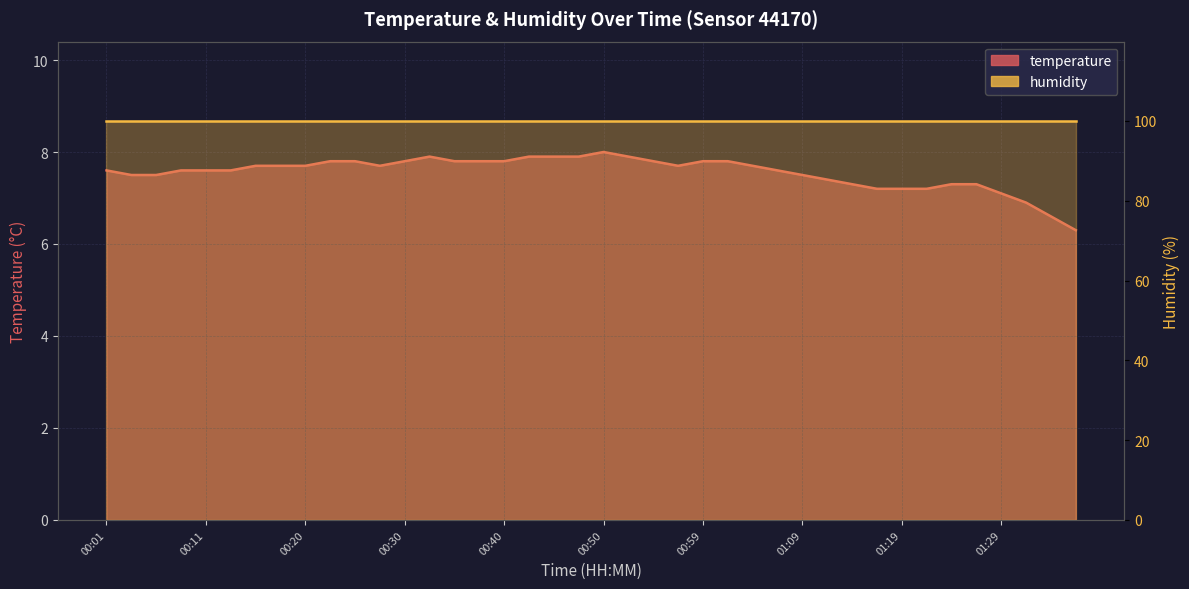

What is the label of the 11th point from the right?

01:12